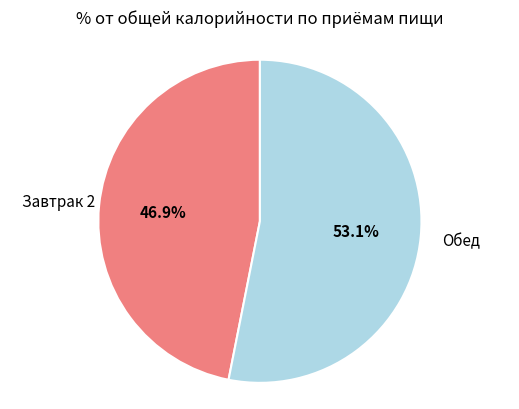

Is there any slice that represents more than half of the pie?

Yes